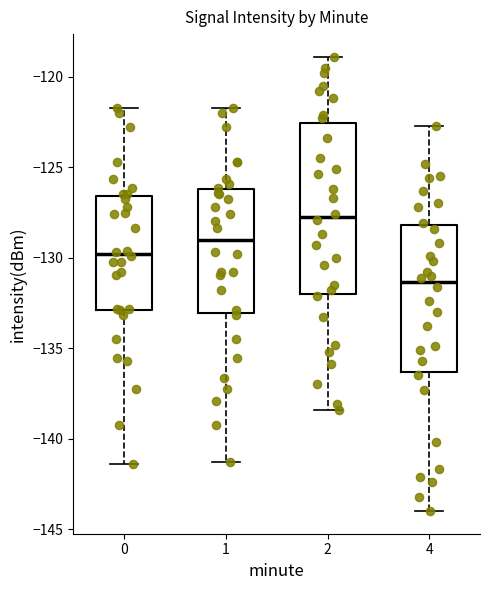

Where is the lower edge of the box at x = 1 on the y-axis? The values are not printed on the chart, so give them approximately, as read against the axis.

-133.0